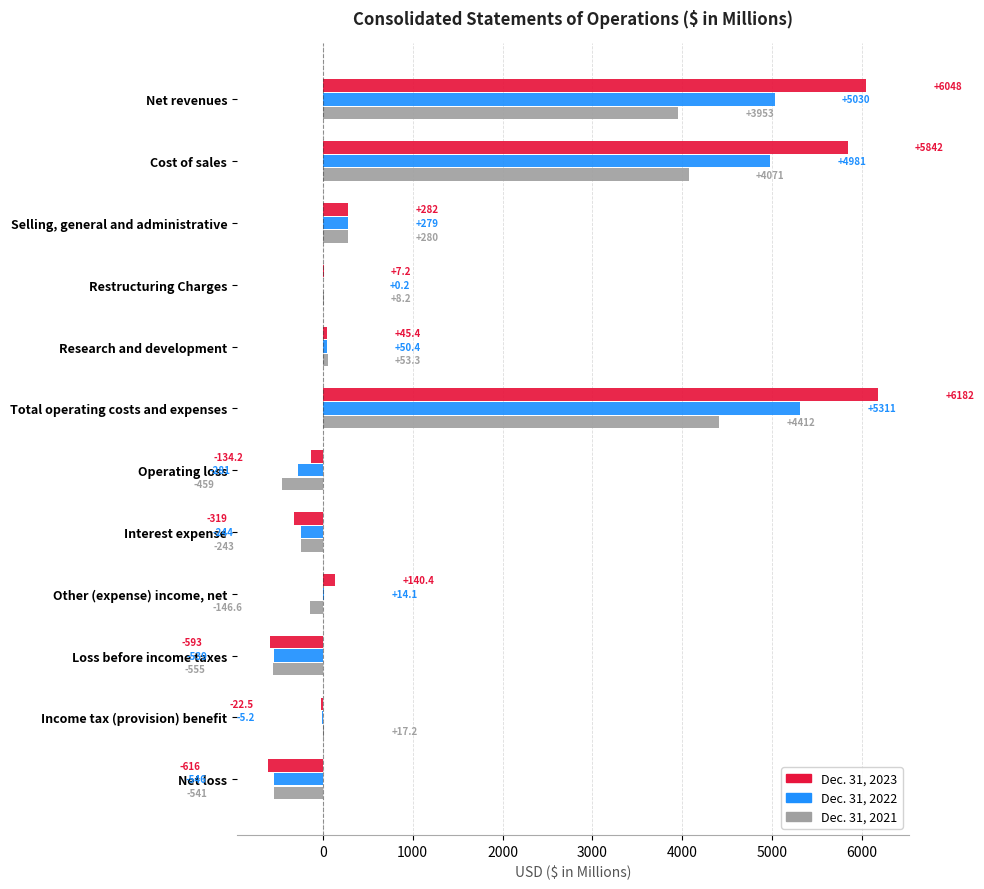

The value of Dec. 31, 2023 at Total operating costs and expenses is 10393.3. True or false?

False